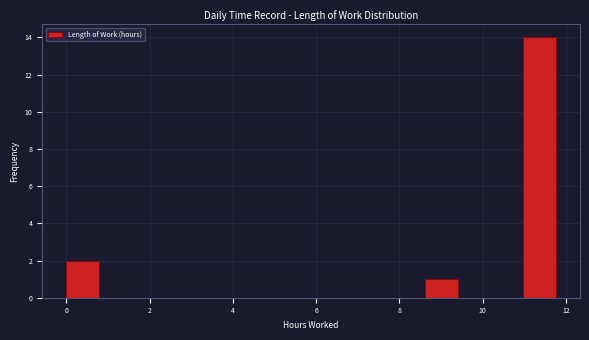

Read against the x-axis, roughly where is the centre of the tallest bar?

11.4